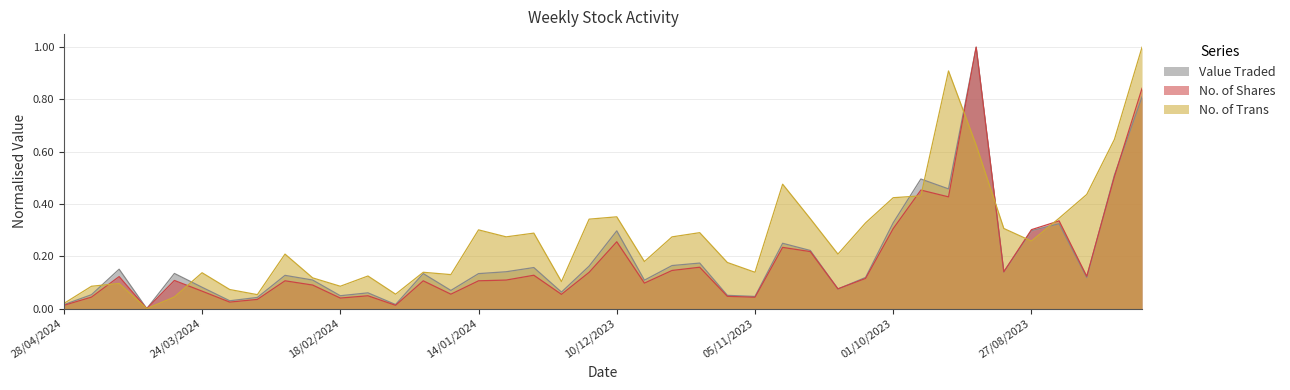

At which category does No. of Trans reach its first local peak?

14/04/2024